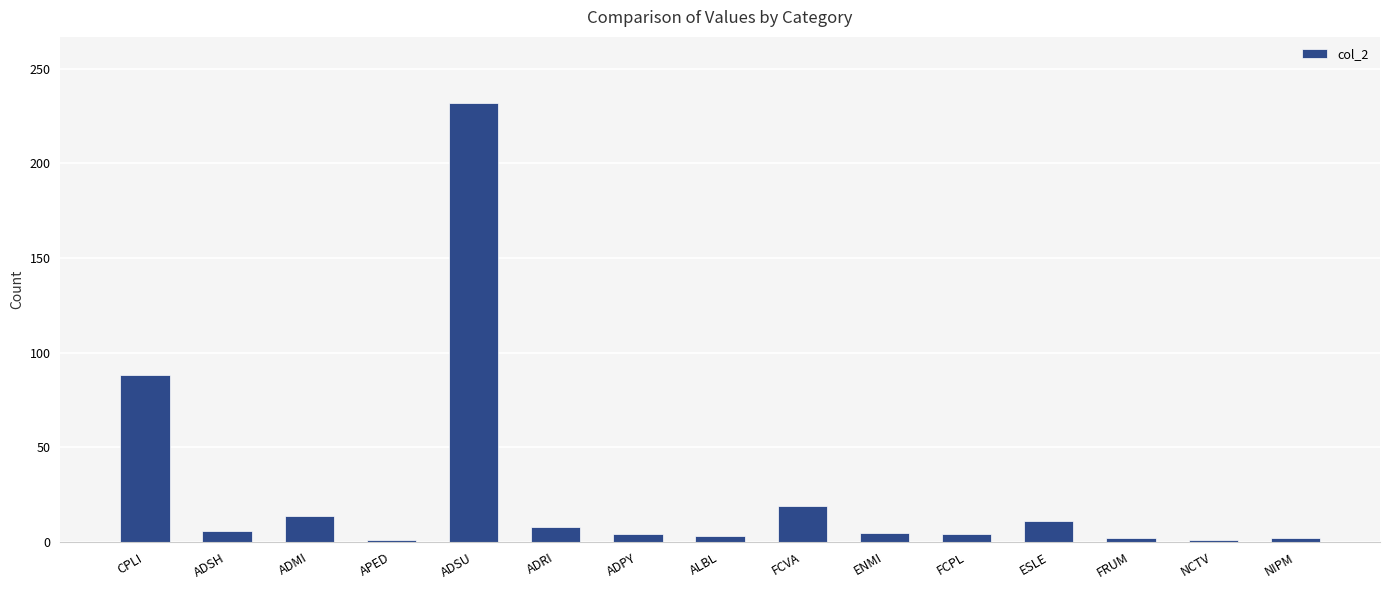

What is the sum of the values at NIPM and NCTV?

3